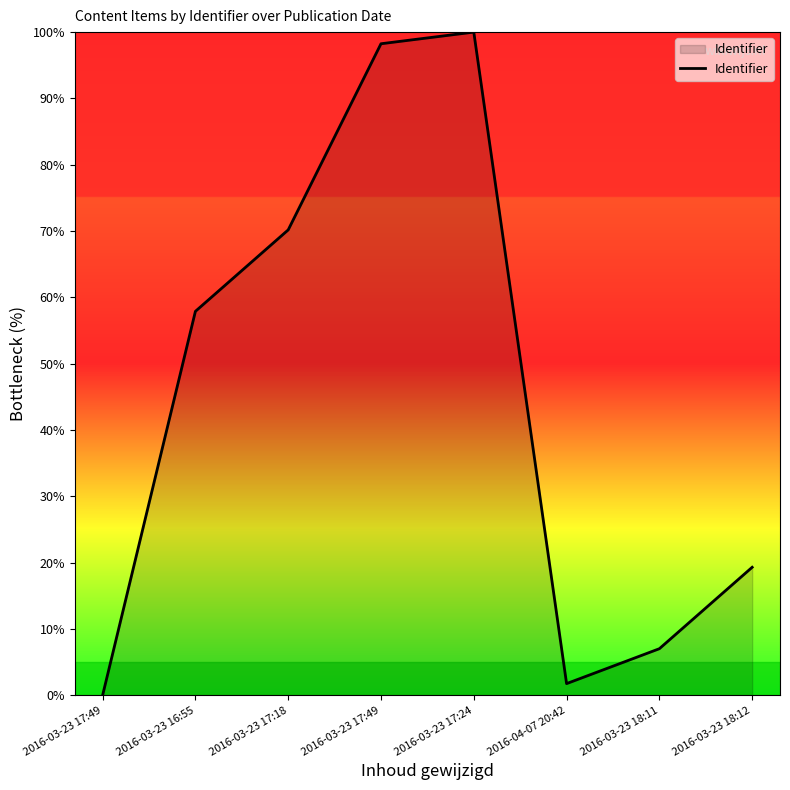

How many series are shown in this chart?

1